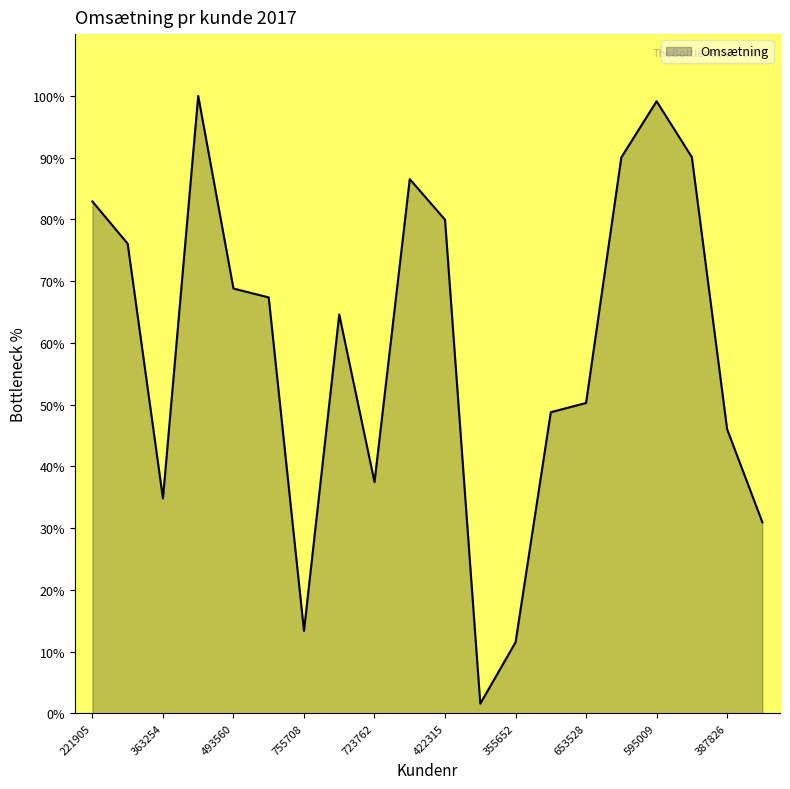

What is the maximum value shown in the chart?

100.0